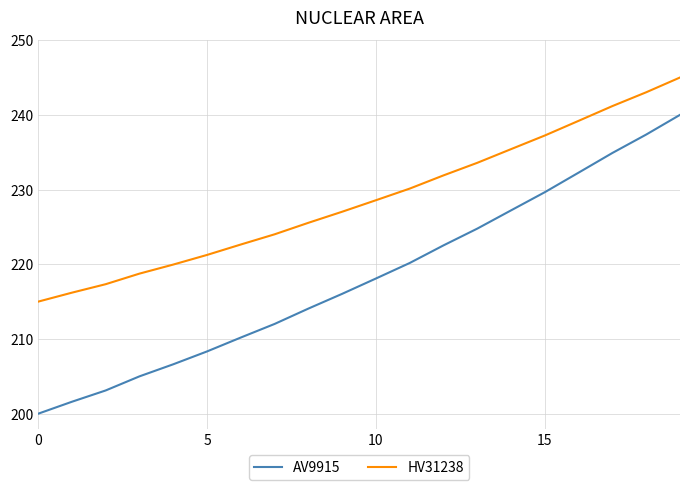

True or false: AV9915 and HV31238 cross at least once.

False